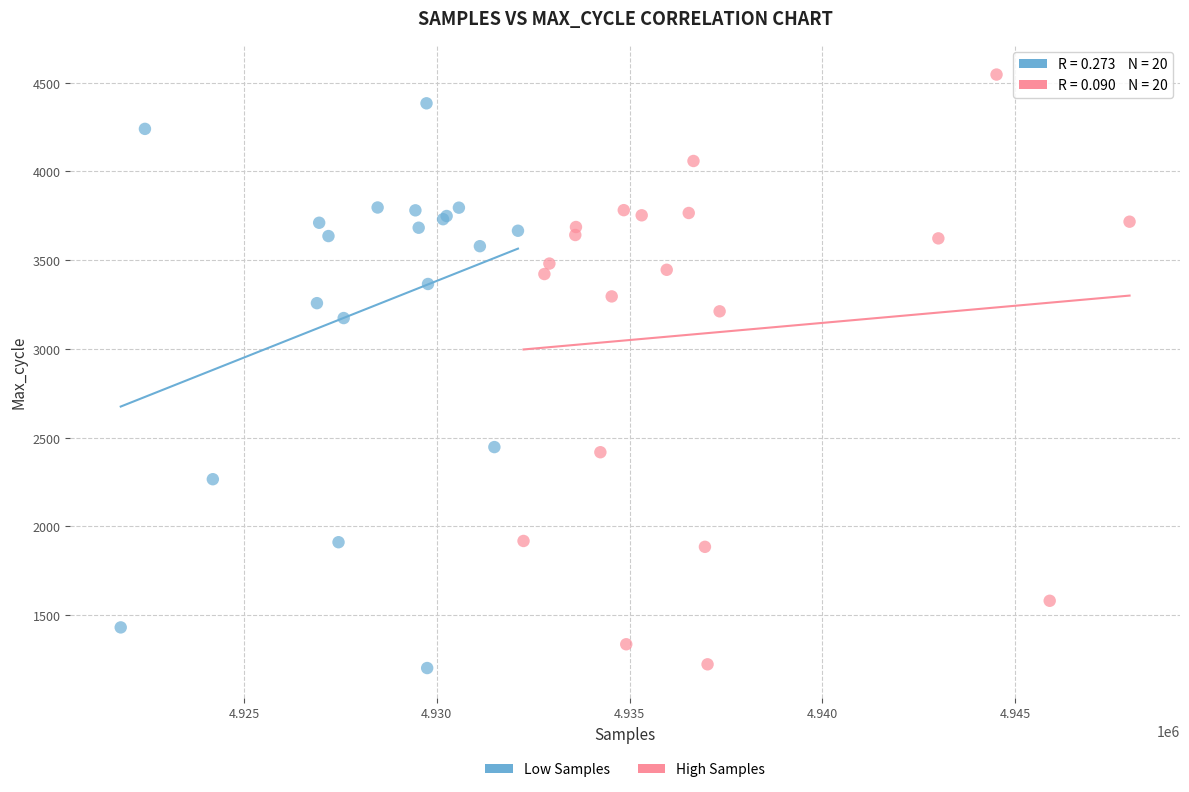

Which series contains the highest Y value?

High Samples